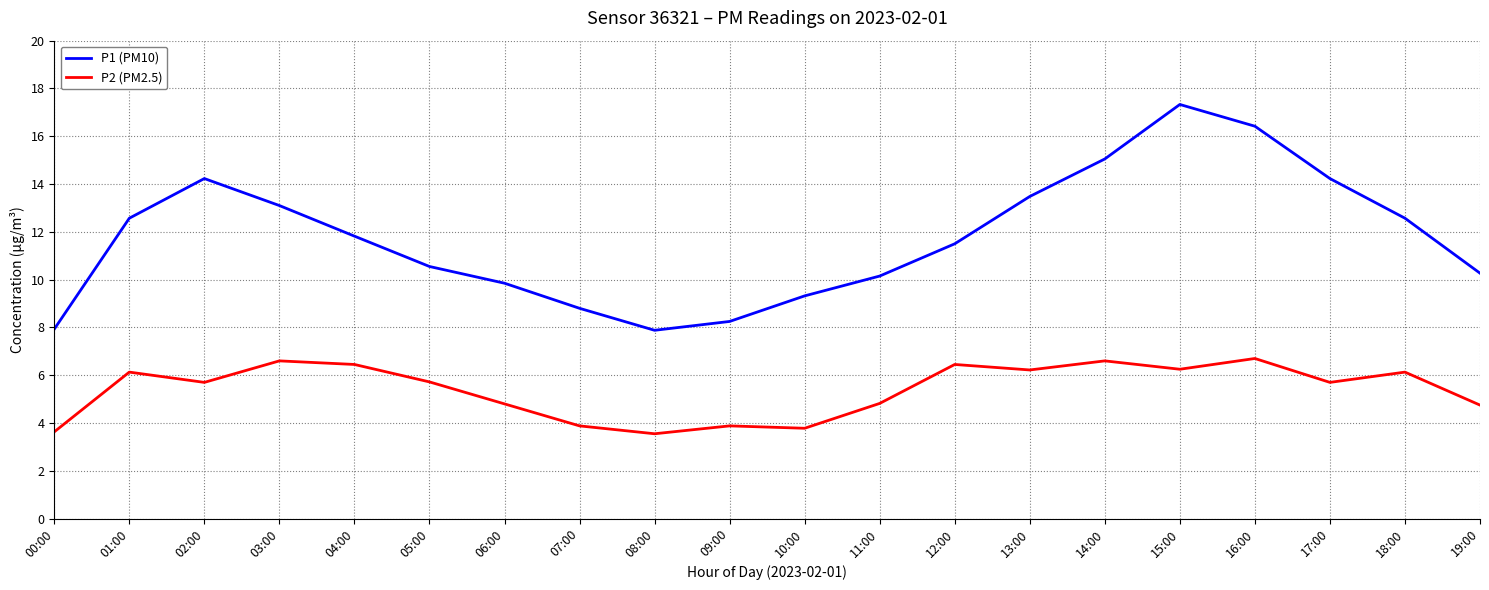

List the series in order of their overall mean, highest first.

P1 (PM10), P2 (PM2.5)